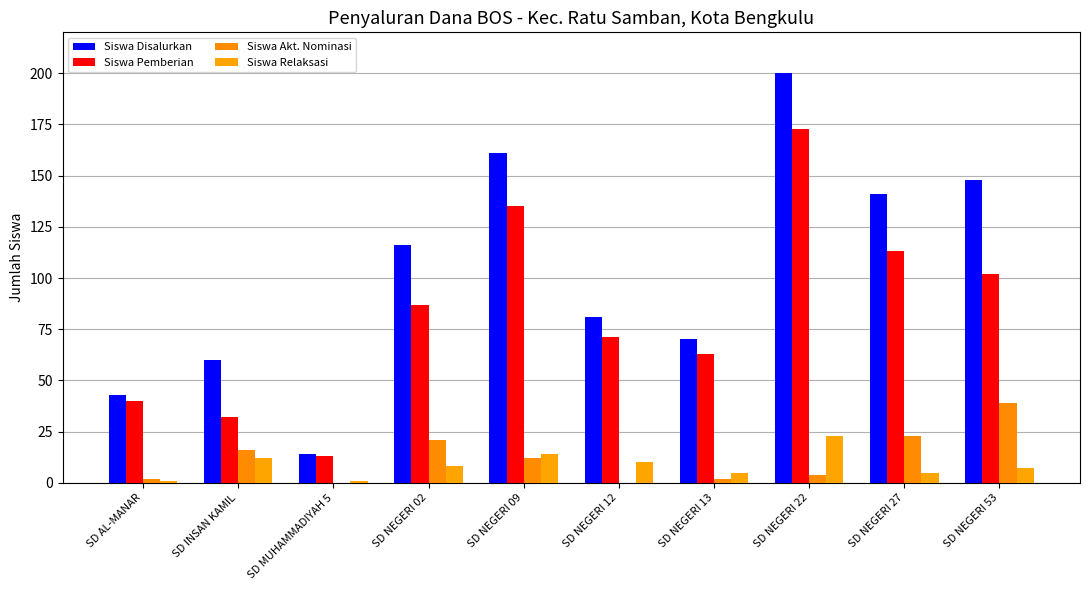

Is it true that Siswa Disalurkan equals 14 at SD MUHAMMADIYAH 5?

True